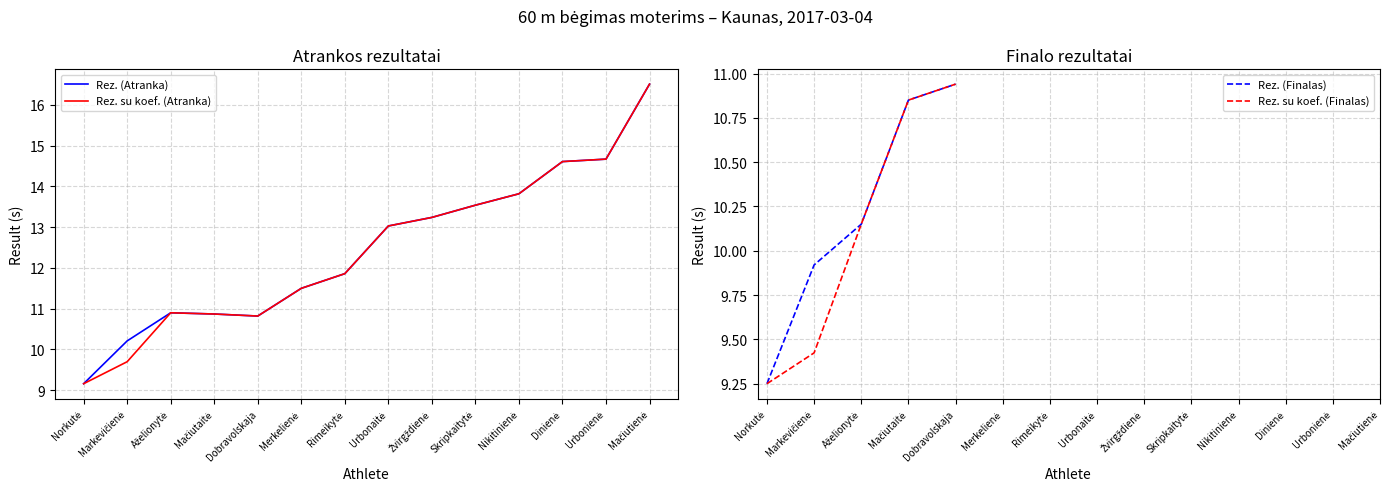

What is the value of the Rez. (Atranka) point at the 6th from the left?

11.5